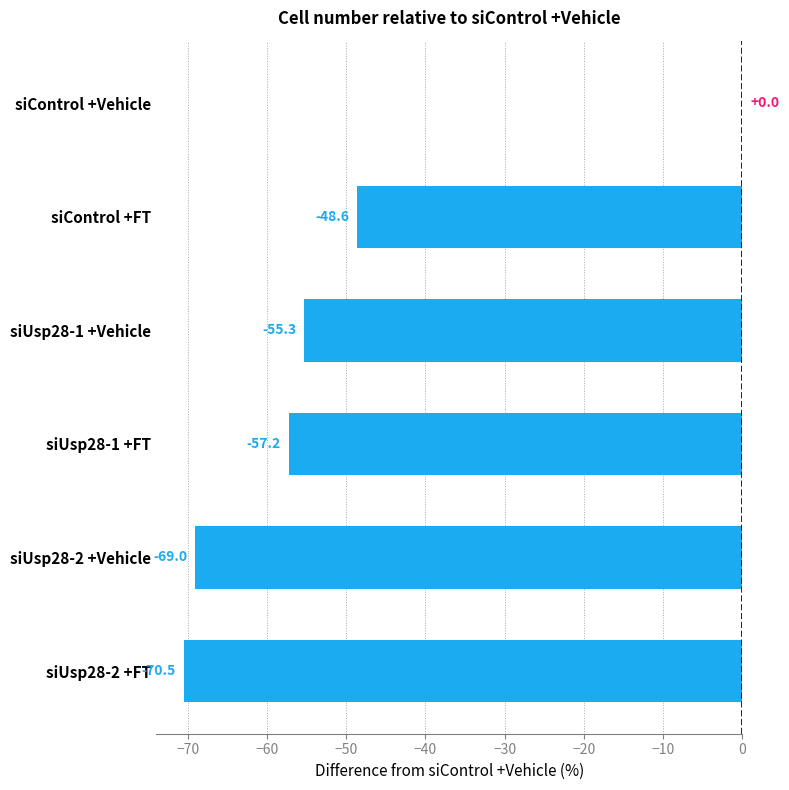

What value does the data have at siControl +FT?

-48.6